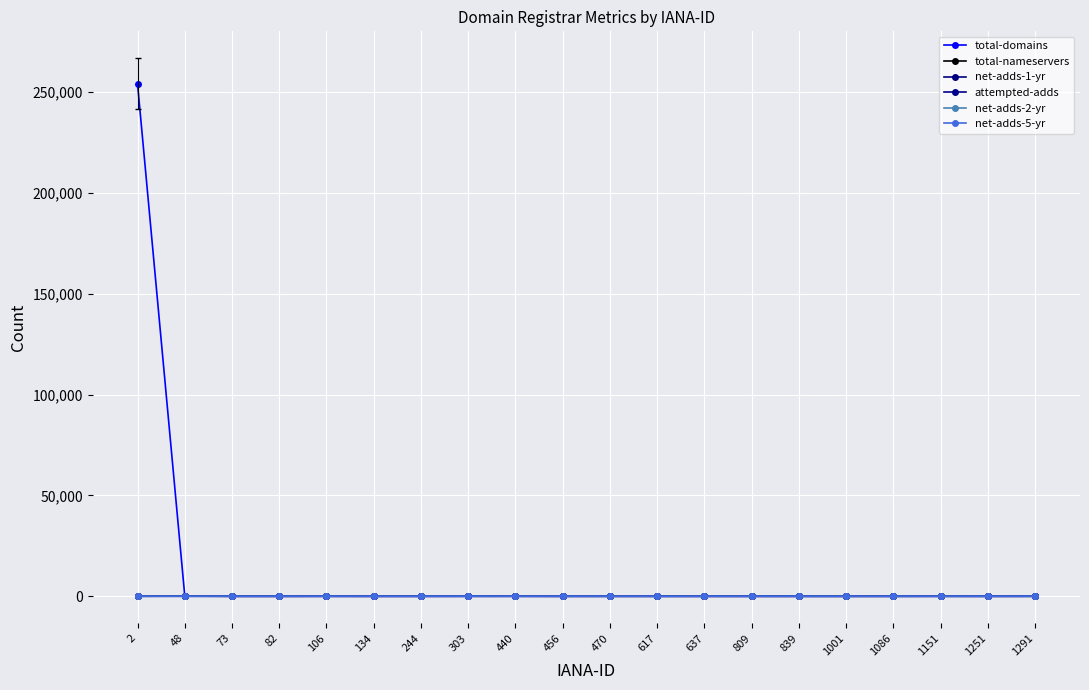

What is the difference between the maximum and second lowest values in the attempted-adds series?

41